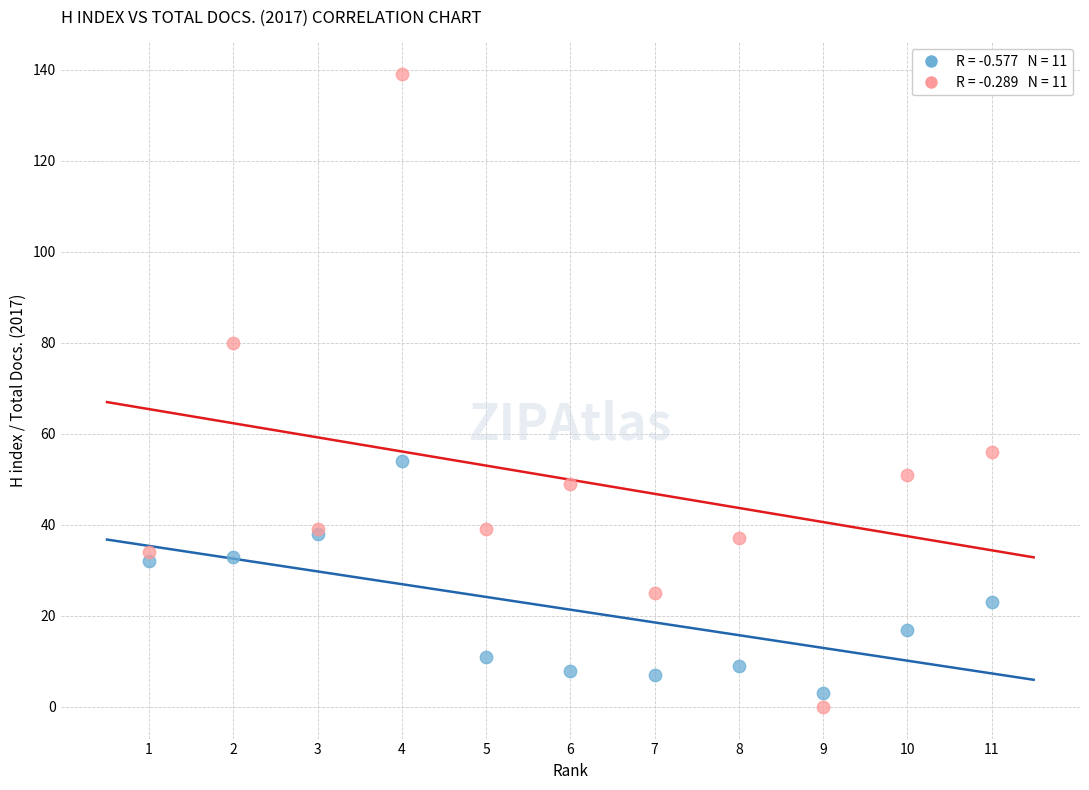

Across all series, what Y value is closest to 69?

80